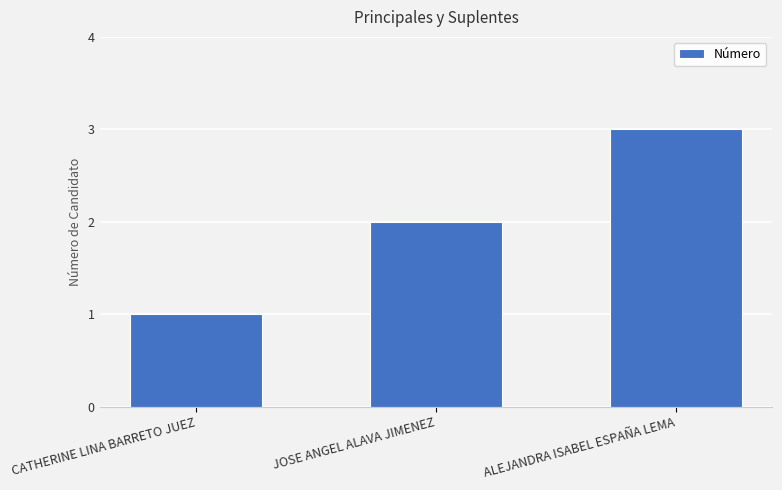

Reading left to right, transcribe all the data shown in this chart.

1	2	3